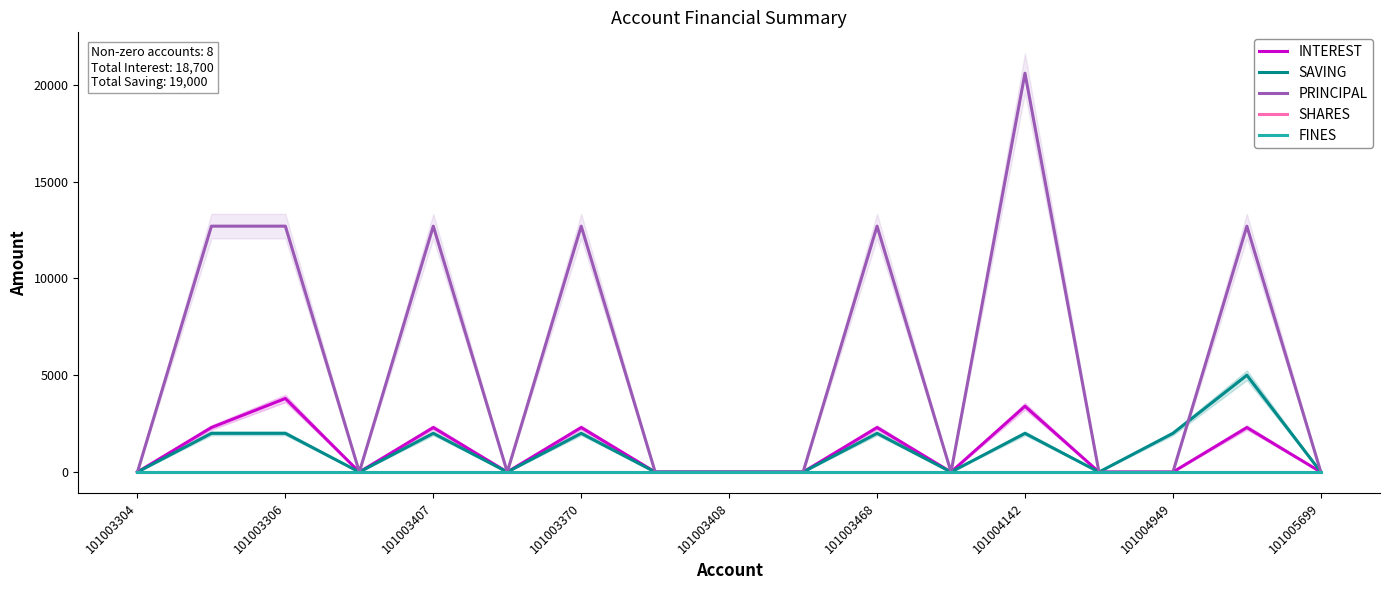

How many INTEREST values are between 0 and 2300?

15